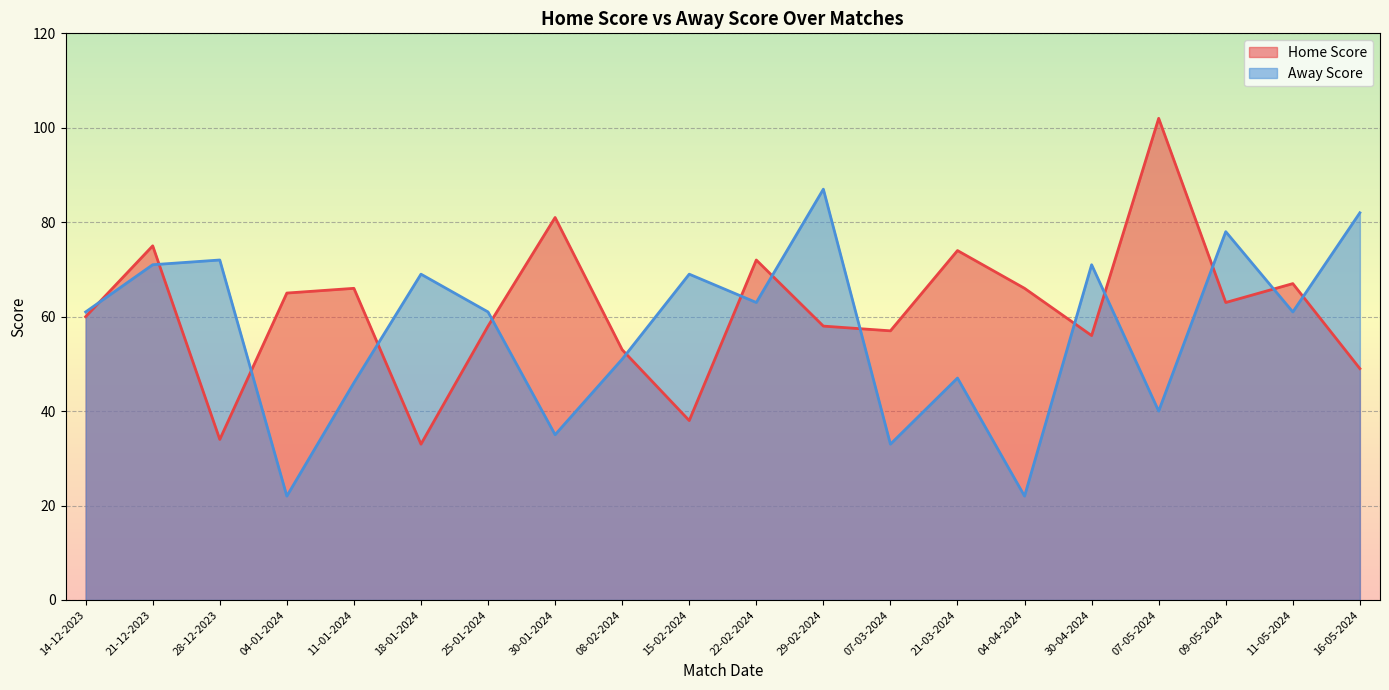

Which series has the largest range (max minus min)?

Home Score